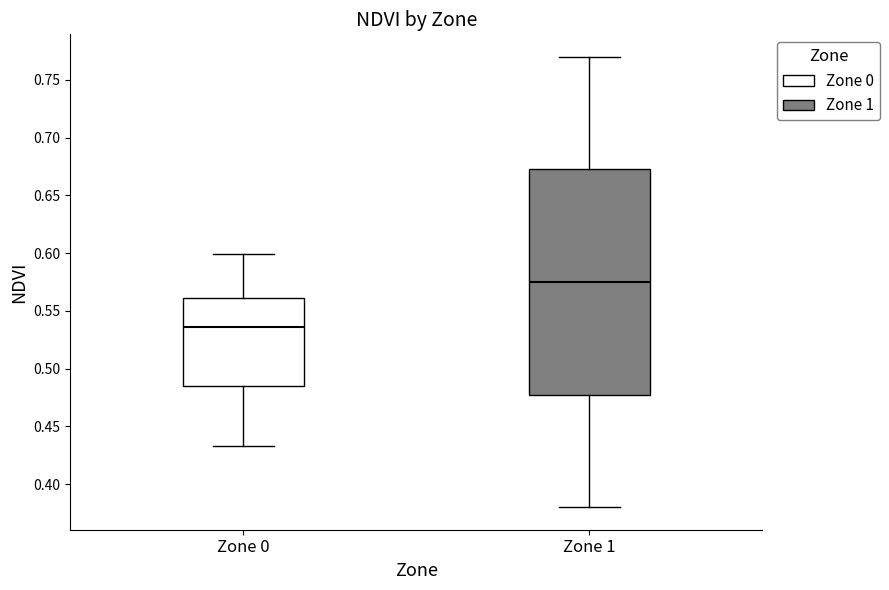

Which box is the tallest, from its lower edge to its upper edge?

Zone 1